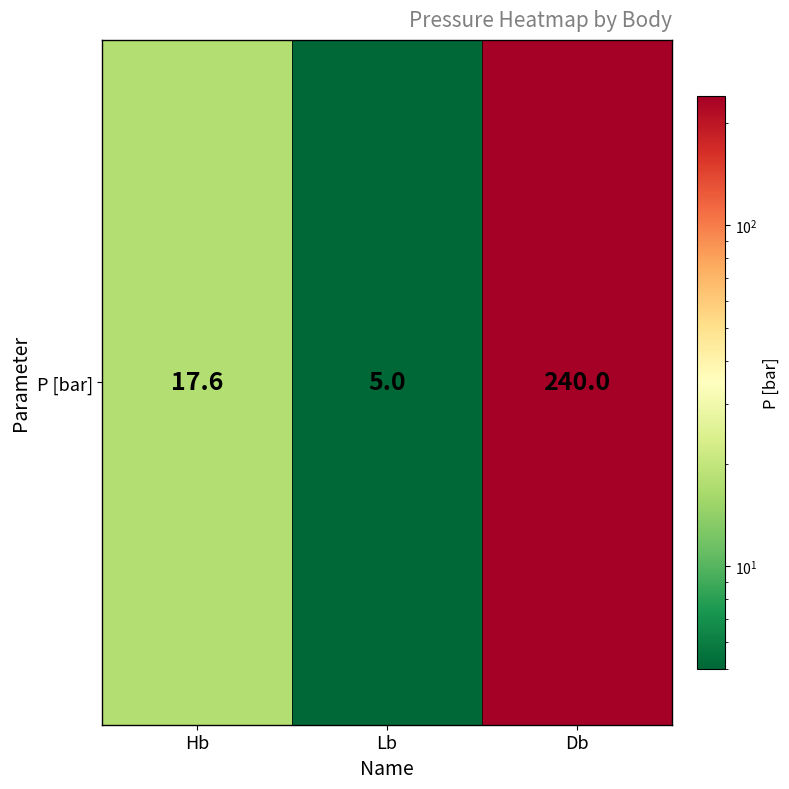

What is the difference between the values at Hb and Lb?

12.6